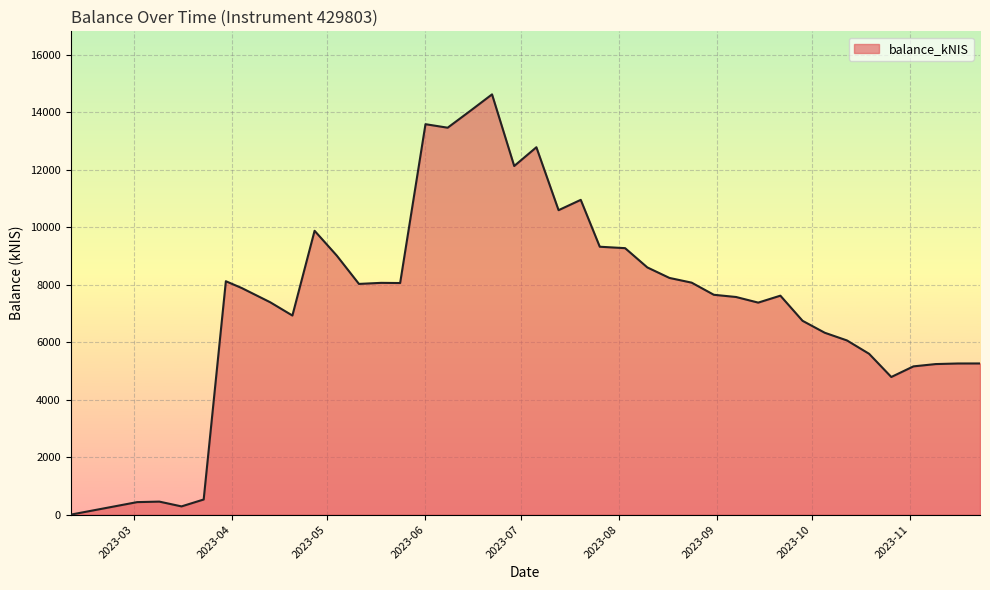

What is the maximum value shown in the chart?

14619.3